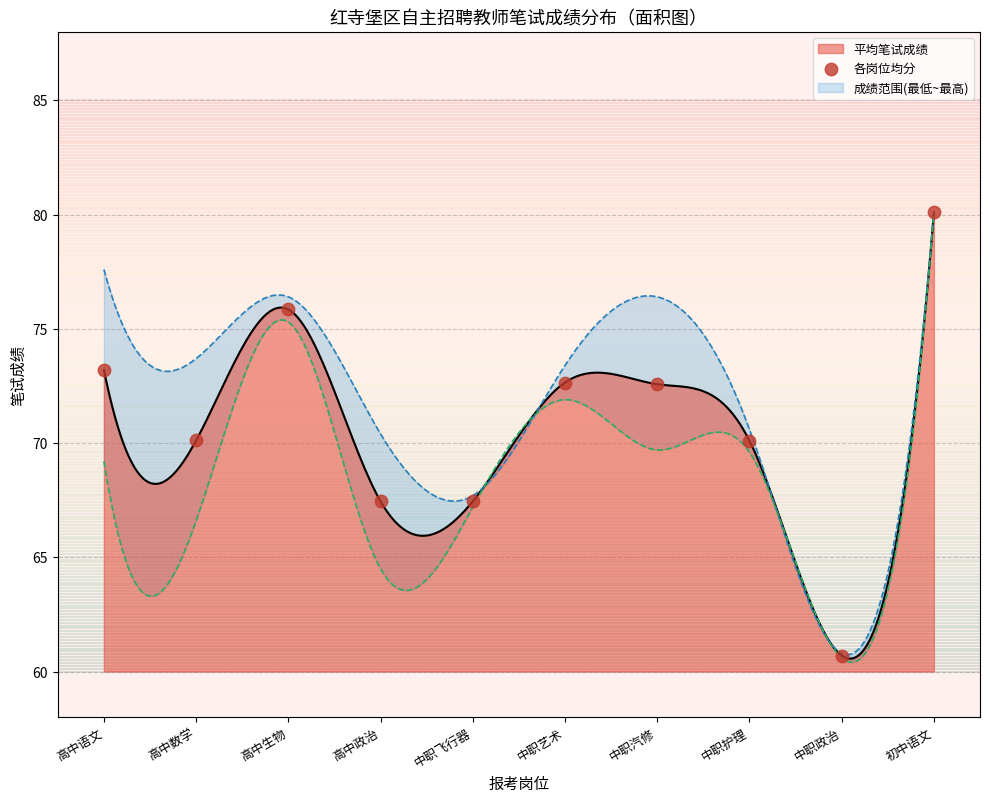

What is the ratio of the value at 中职护理 to the value at 高中语文?

1.0